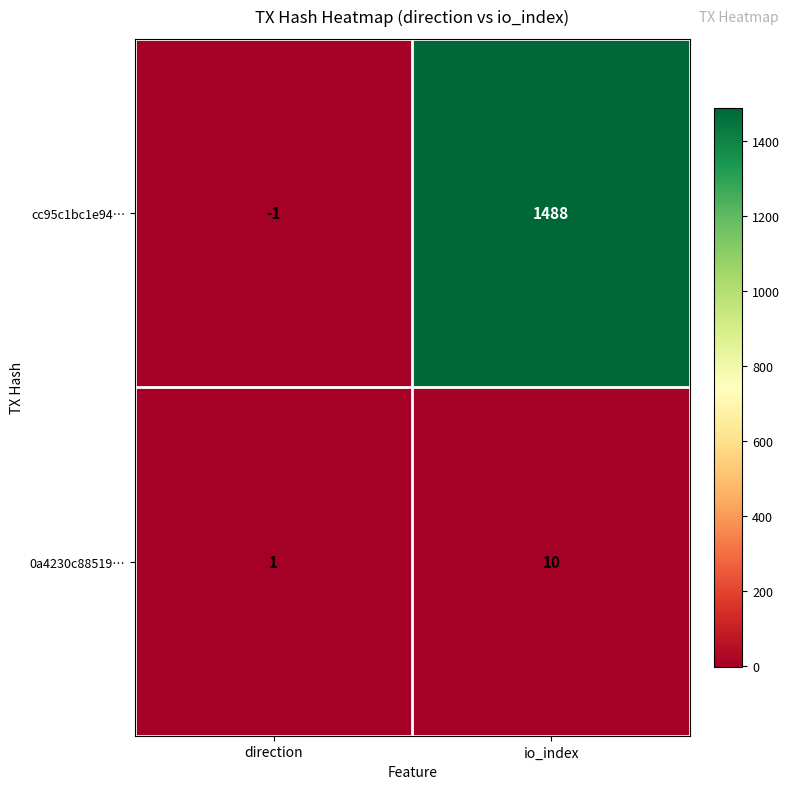

Rank the series by their average value, from lowest to highest.

0a4230c88519…, cc95c1bc1e94…